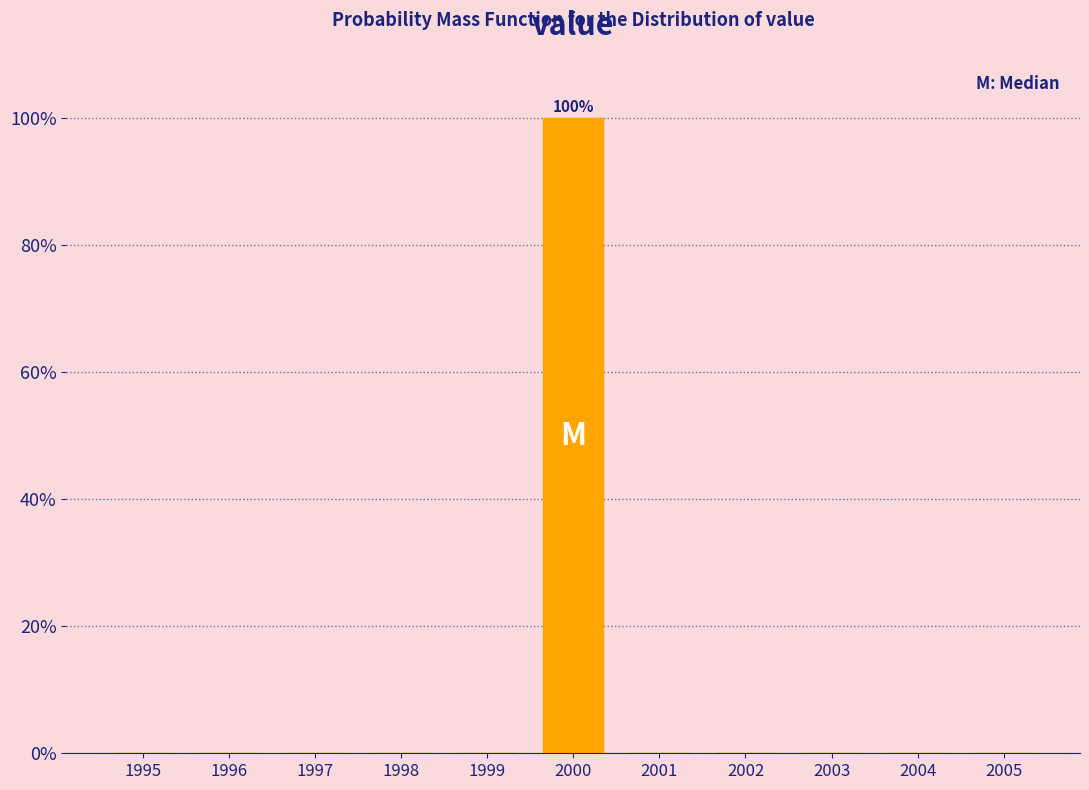

Over which range of the x-axis is the bar tallest?

1999.5 to 2000.5